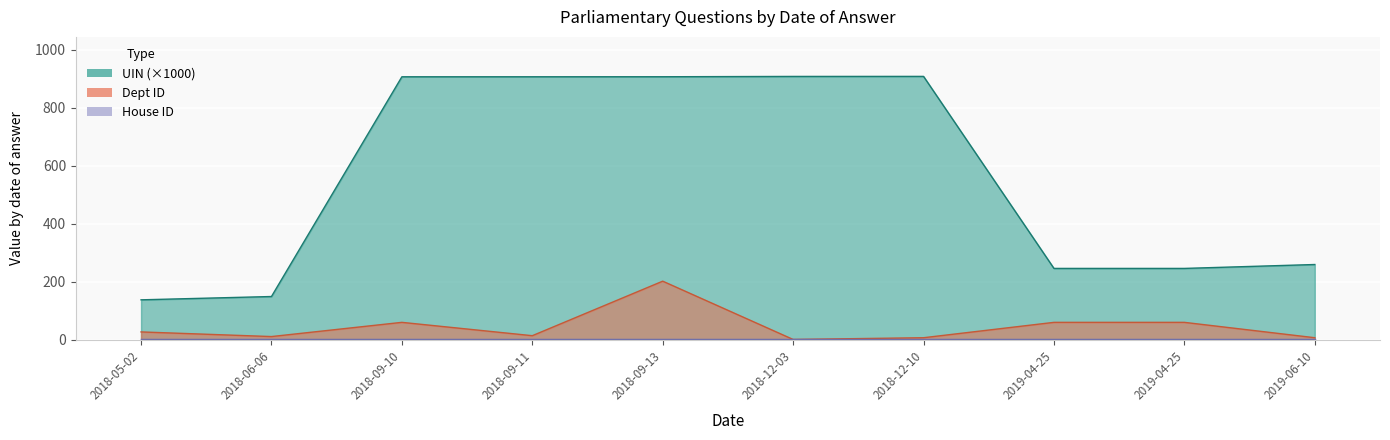

What is the sum of the UIN values at 2018-09-11 and 2018-09-13?

1813.7